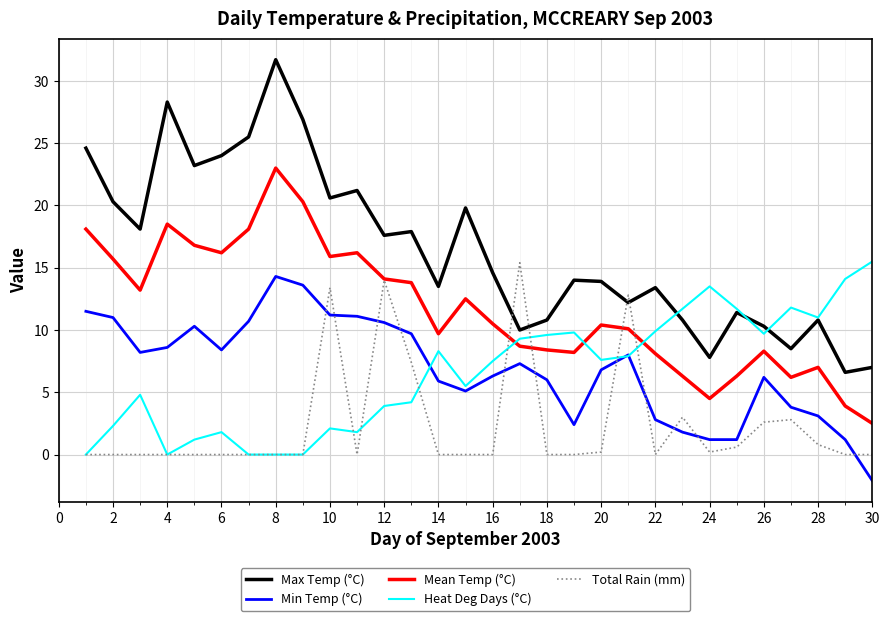

Which series has the largest range (max minus min)?

Max Temp (°C)